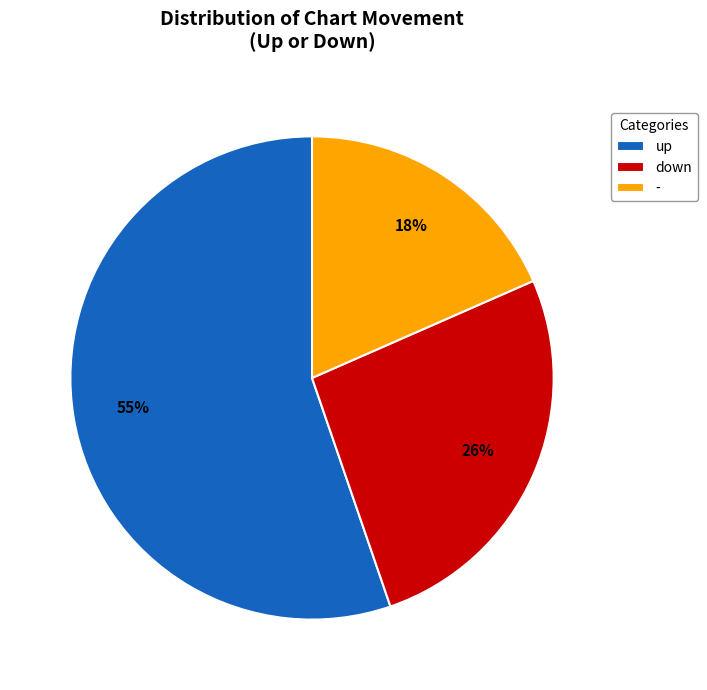

To the nearest percent, what is the average slice percentage?

33%